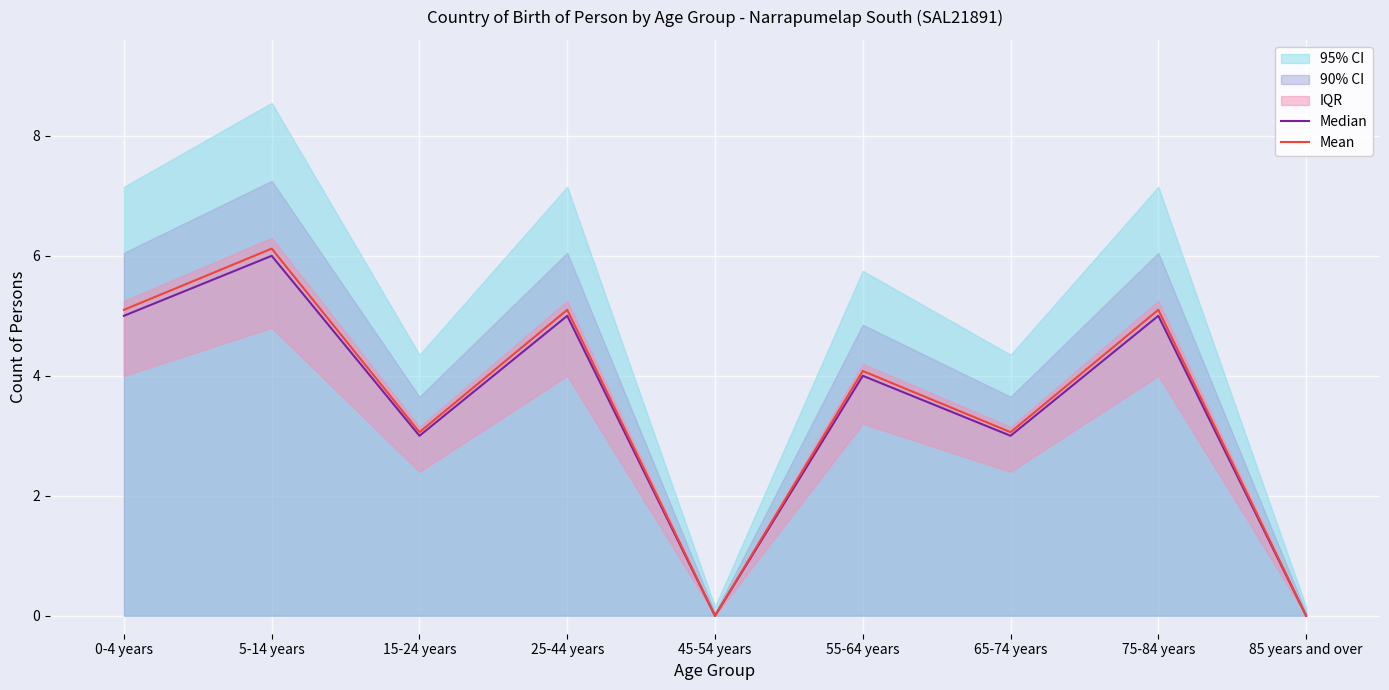

Is the value of Median at 5-14 years greater than the value of Mean at 25-44 years?

Yes